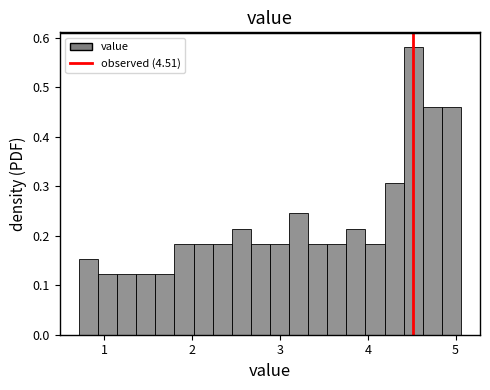

Around what value on the x-axis is the tallest bar? Give the approximate position of its centre, as read against the axis.

4.5